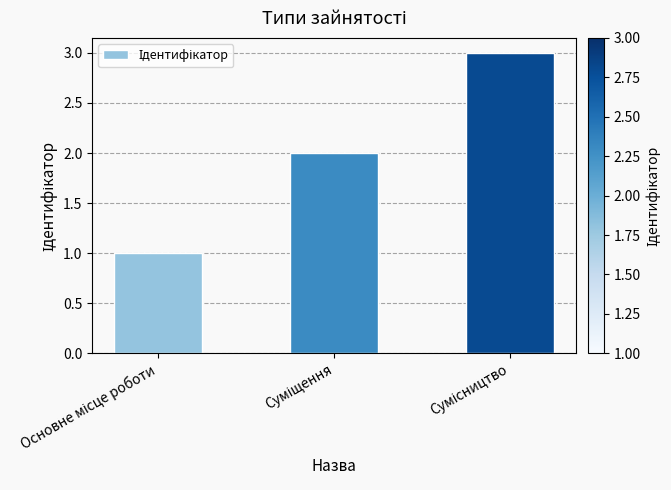

What is the greatest value displayed?

3